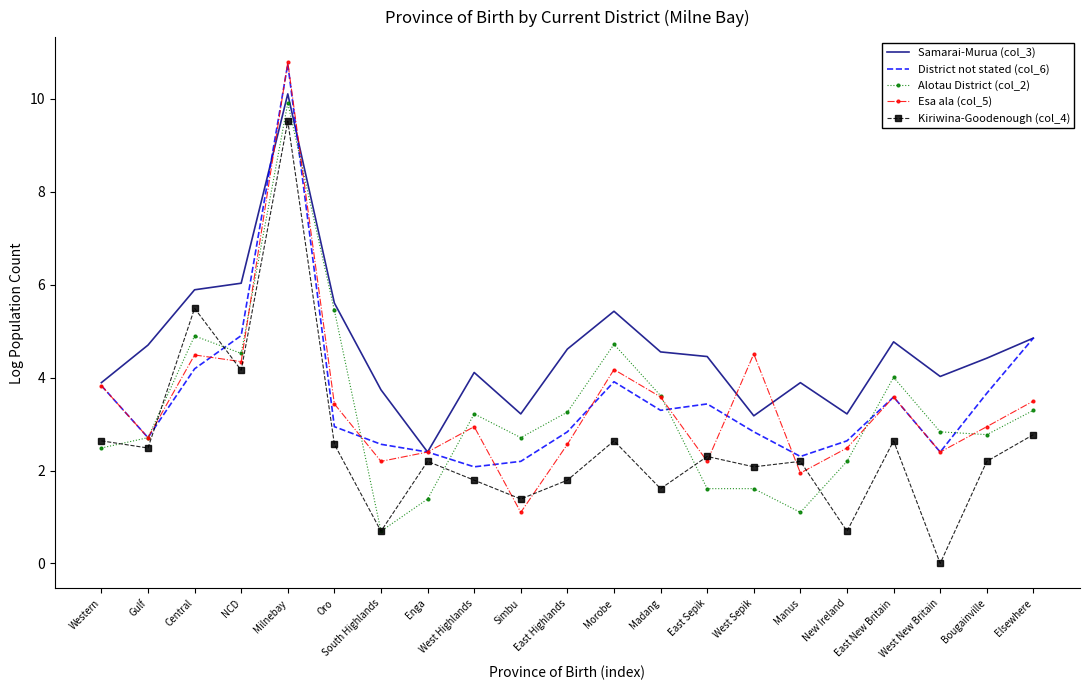

Which series changed the most between Gulf and East New Britain?

Alotau District (col_2)